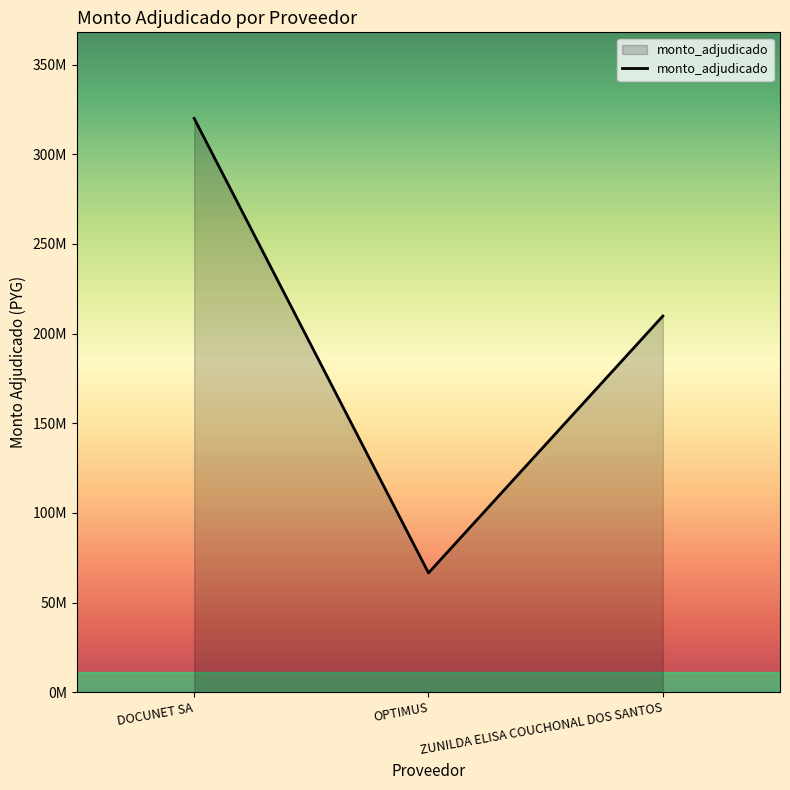

Which label corresponds to the largest value in the chart?

DOCUNET SA